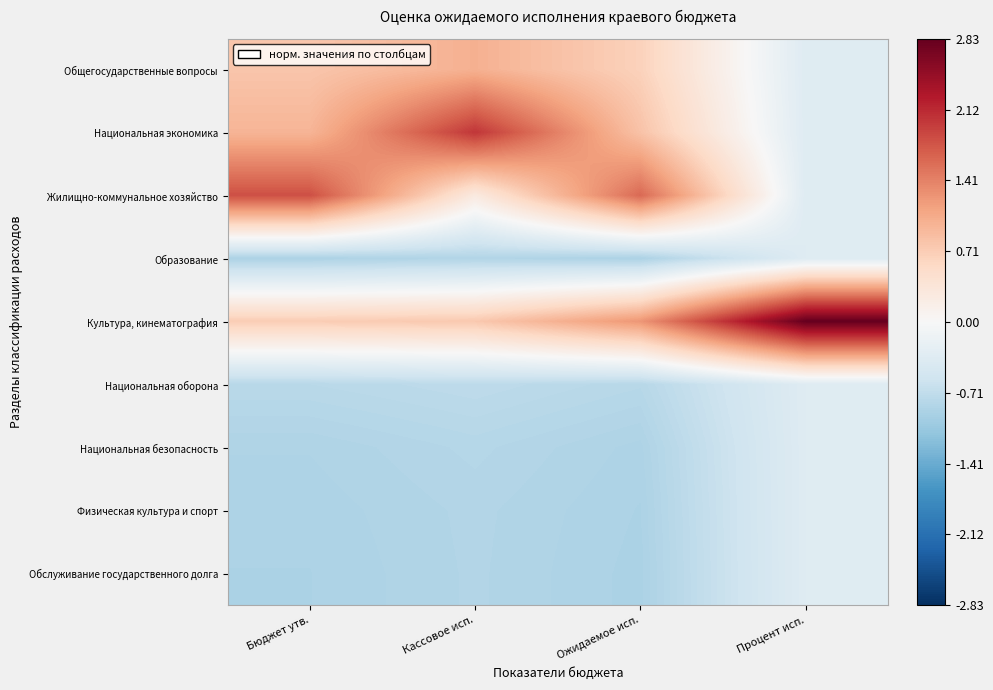

Count the number of categories in the chart.

4